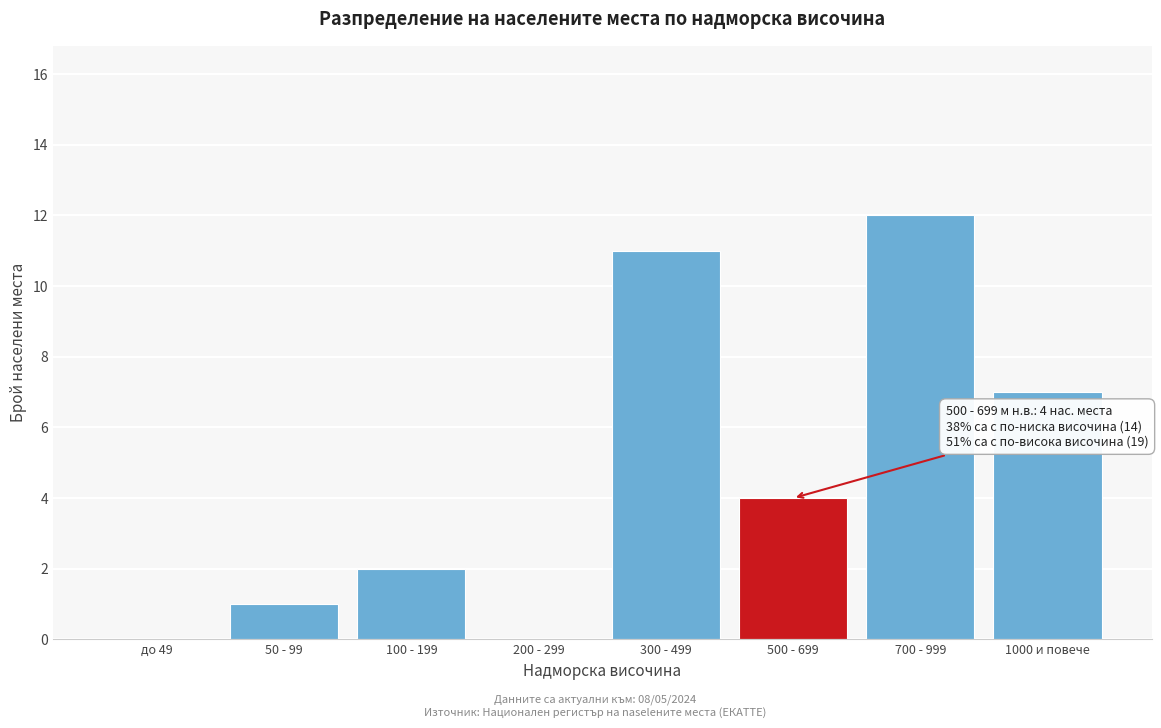

Reading left to right, what are all the values shown in this chart?

до 49=0	50 - 99=1	100 - 199=2	200 - 299=0	300 - 499=11	500 - 699=4	700 - 999=12	1000 и повече=7